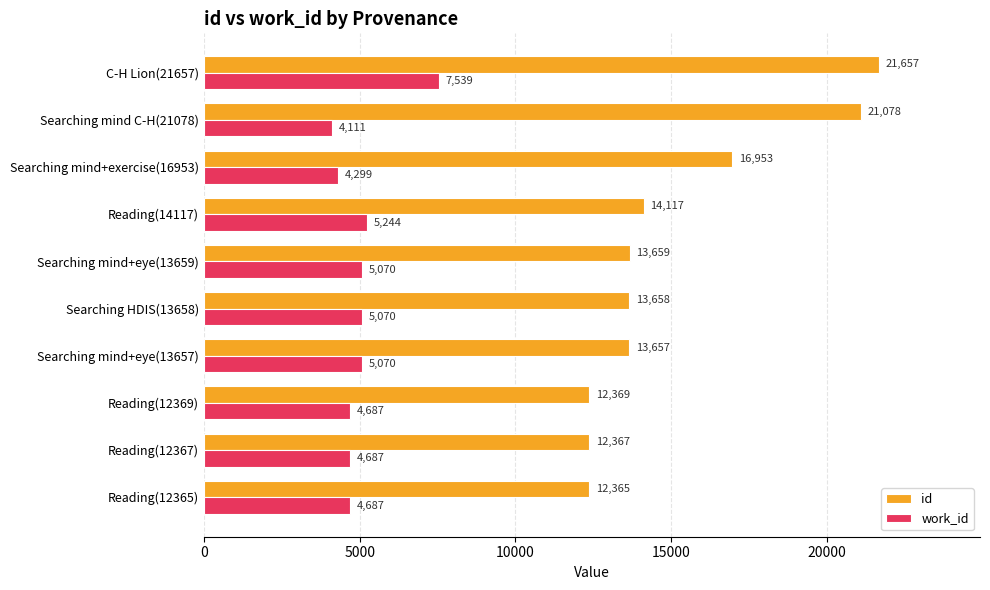

At which category is the sum across all series the highest?

C-H Lion(21657)